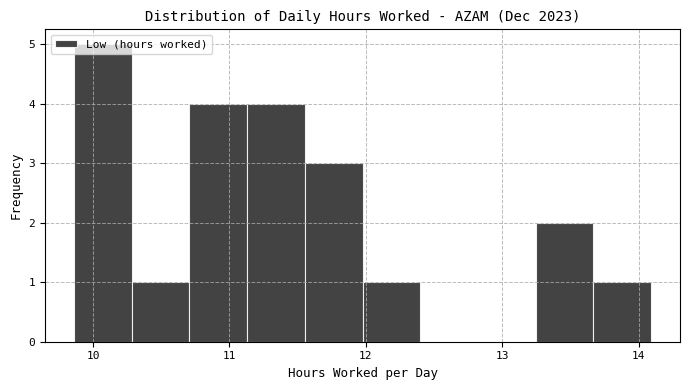

What is the height of the bar covering 13.2 to 13.7 on the x-axis? Neither the bar edges nor the heights are printed on the chart, so give them approximately, as read against the axes.

2